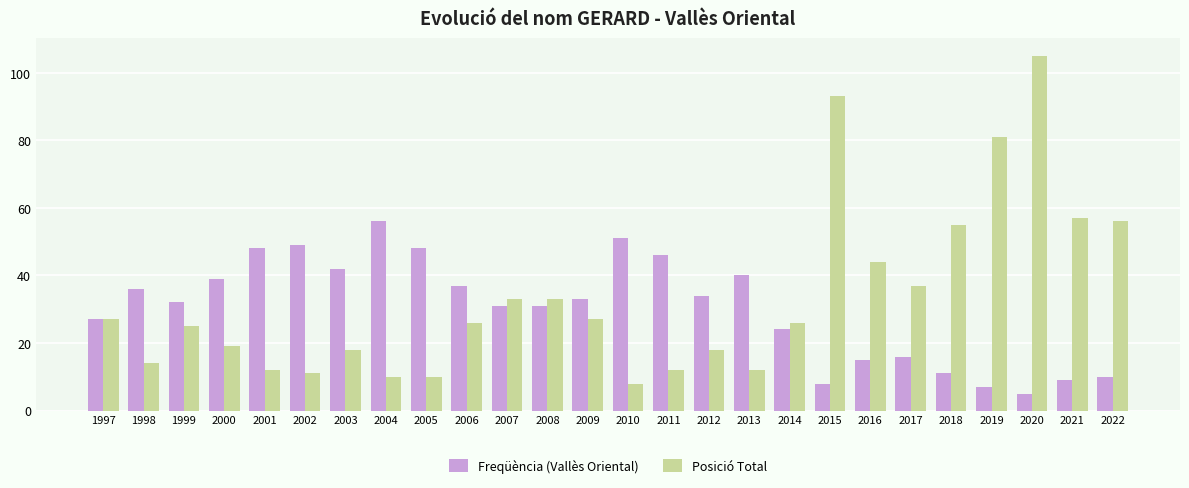

At 2020, list the series in order from largest to smallest.

Posició Total, Freqüència (Vallès Oriental)